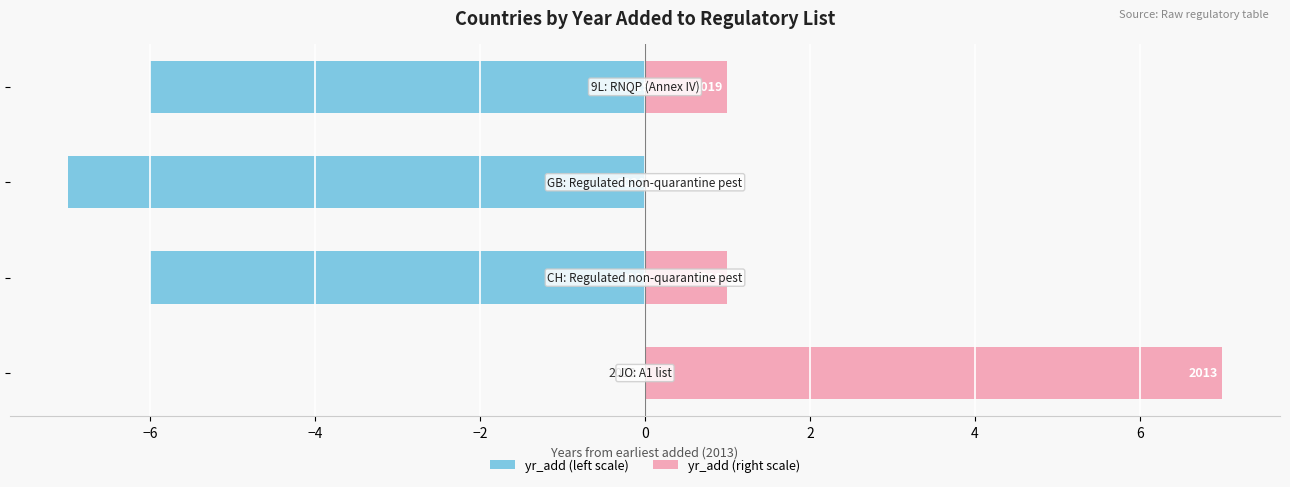

What is the spread (max minus min) of values at −6?

7